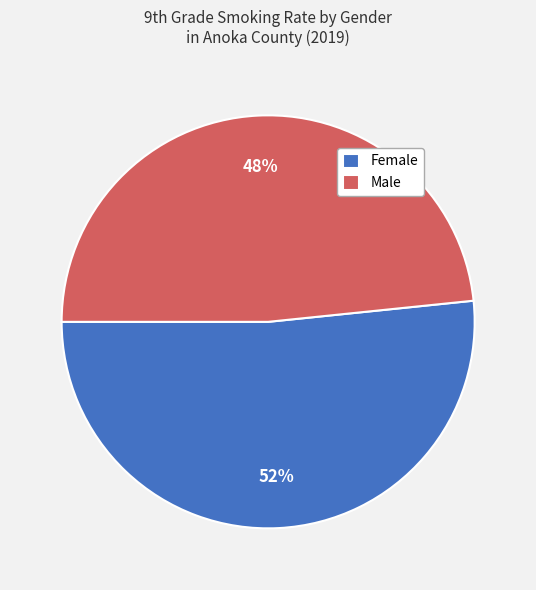

What is the largest slice in the pie chart?

Female